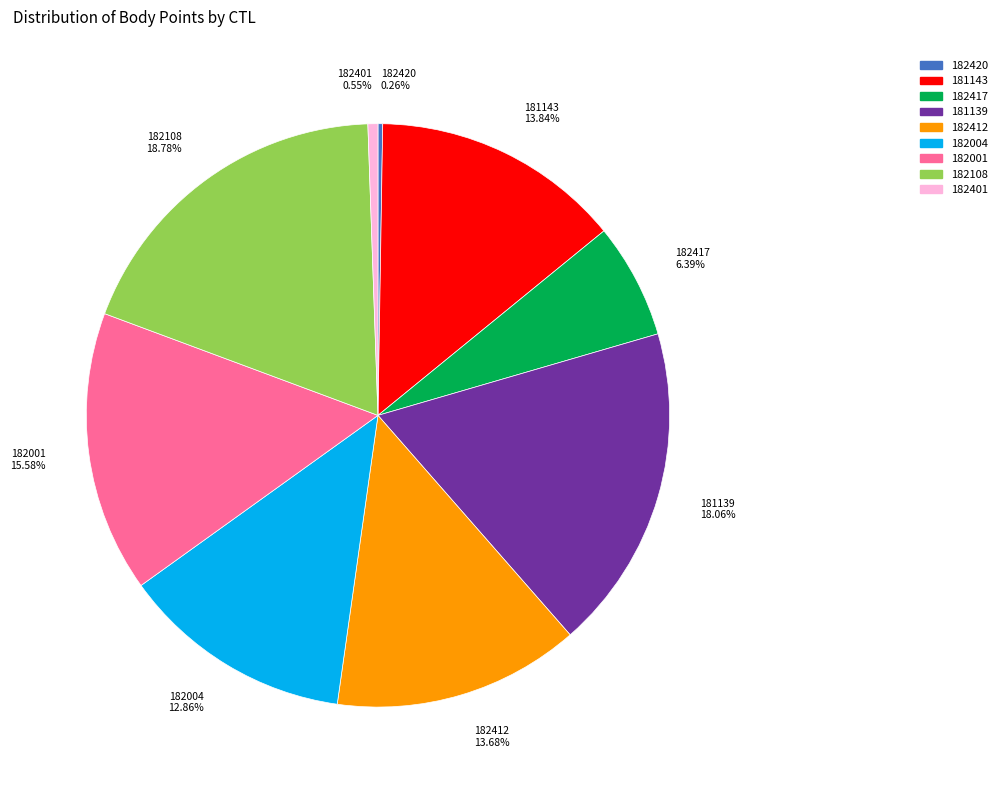

Combined, do 182412 13.68% and 182004 12.86% account for over 50%?

No